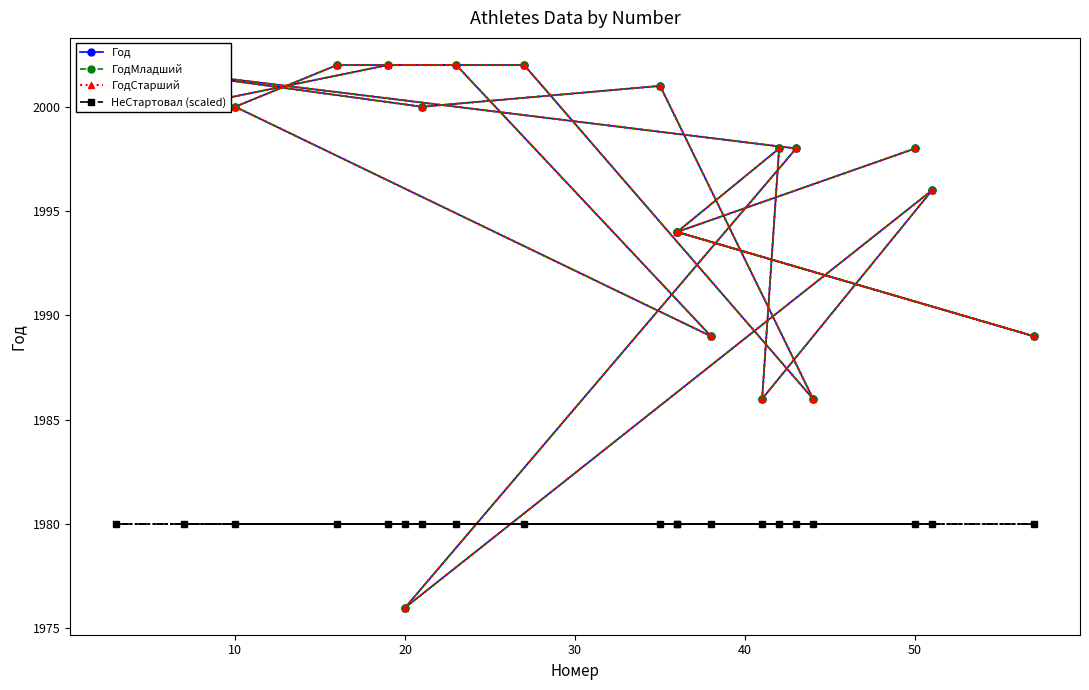

Does the chart display data point markers on the line(s)?

Yes